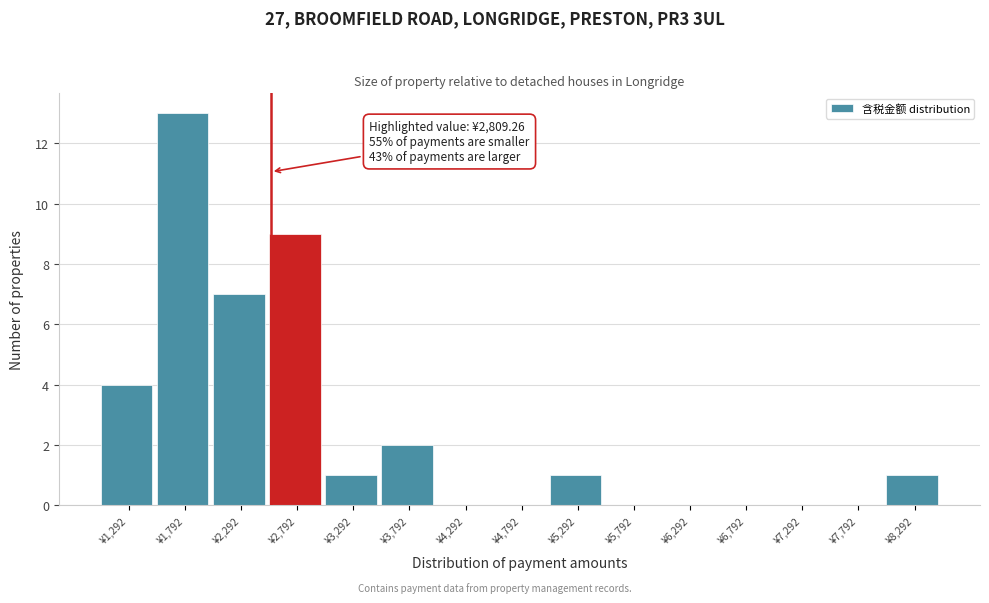

Reading left to right, transcribe all the data shown in this chart.

¥1,292=4	¥1,792=13	¥2,292=7	¥2,792=9	¥3,292=1	¥3,792=2	¥4,292=0	¥4,792=0	¥5,292=1	¥5,792=0	¥6,292=0	¥6,792=0	¥7,292=0	¥7,792=0	¥8,292=1